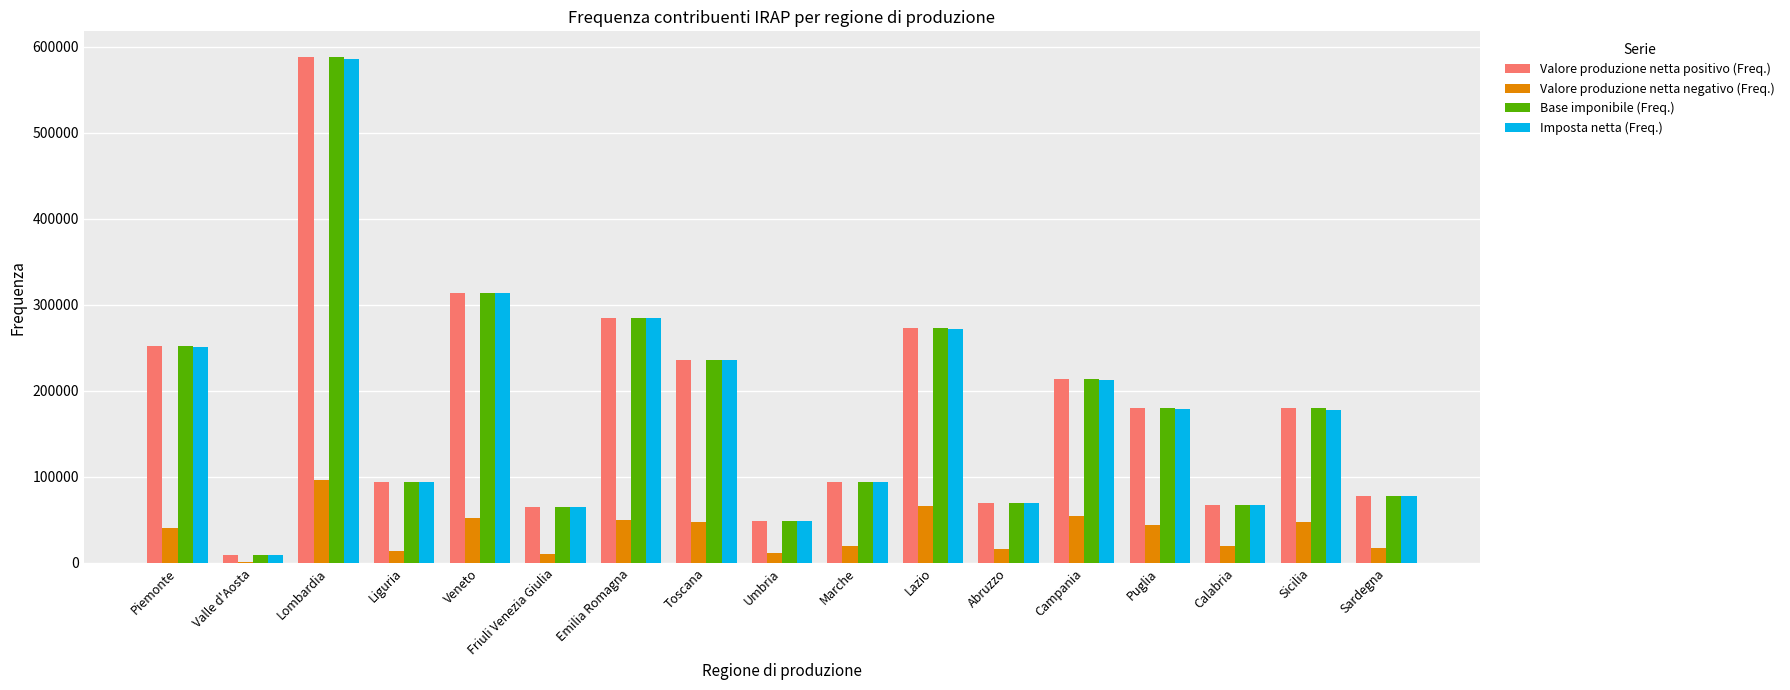

What is the greatest value displayed?

588606